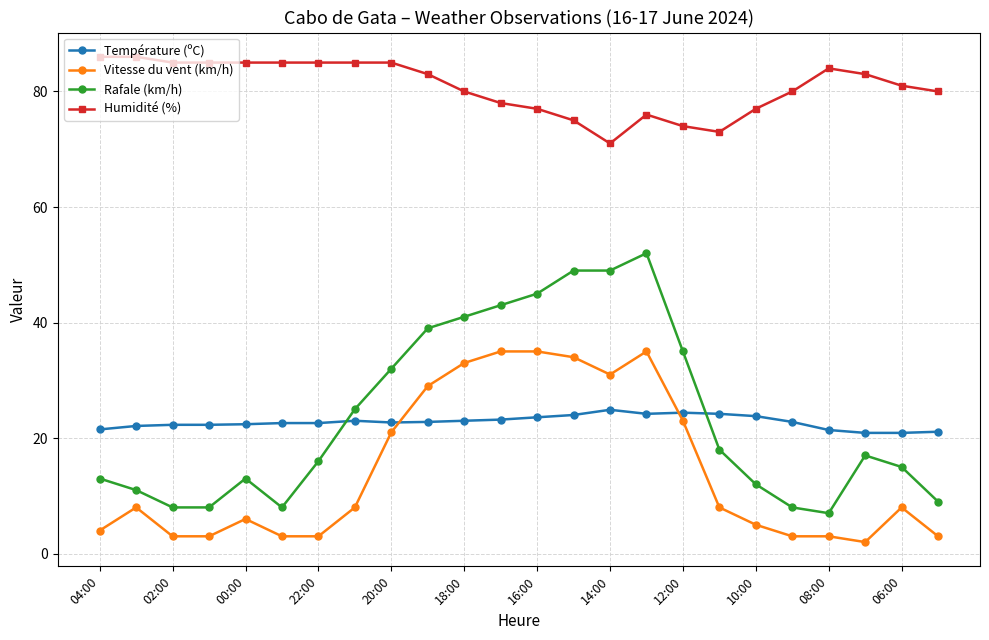

True or false: Vitesse du vent (km/h) and Humidité (%) intersect in this chart.

False